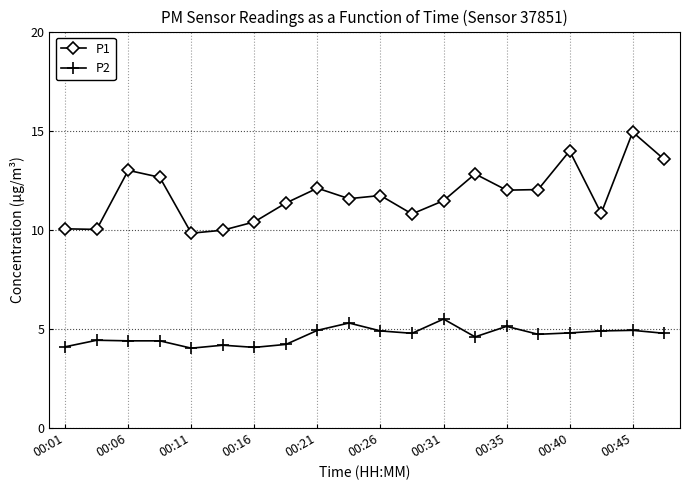

At how many categories does at least one series exceed 8?

20